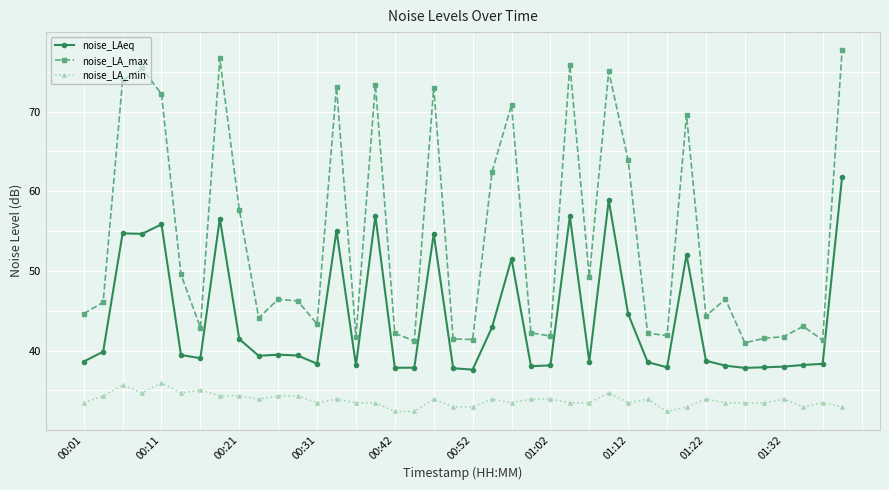

How many data points does each series have?

40